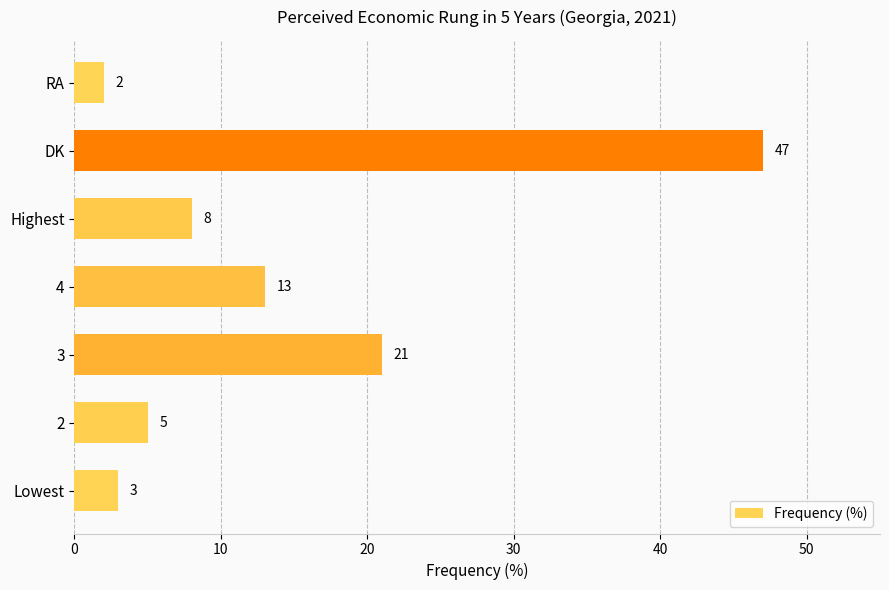

True or false: the data shows 1 at Lowest.

False